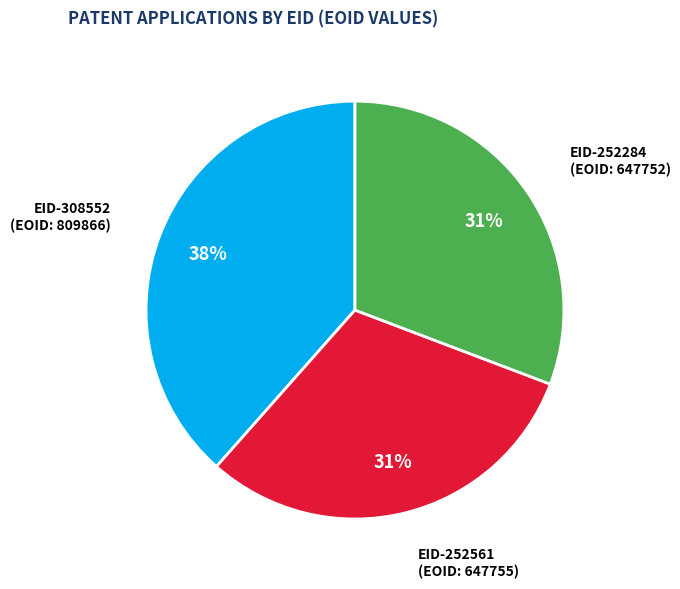

To the nearest percent, what is the average slice percentage?

33%